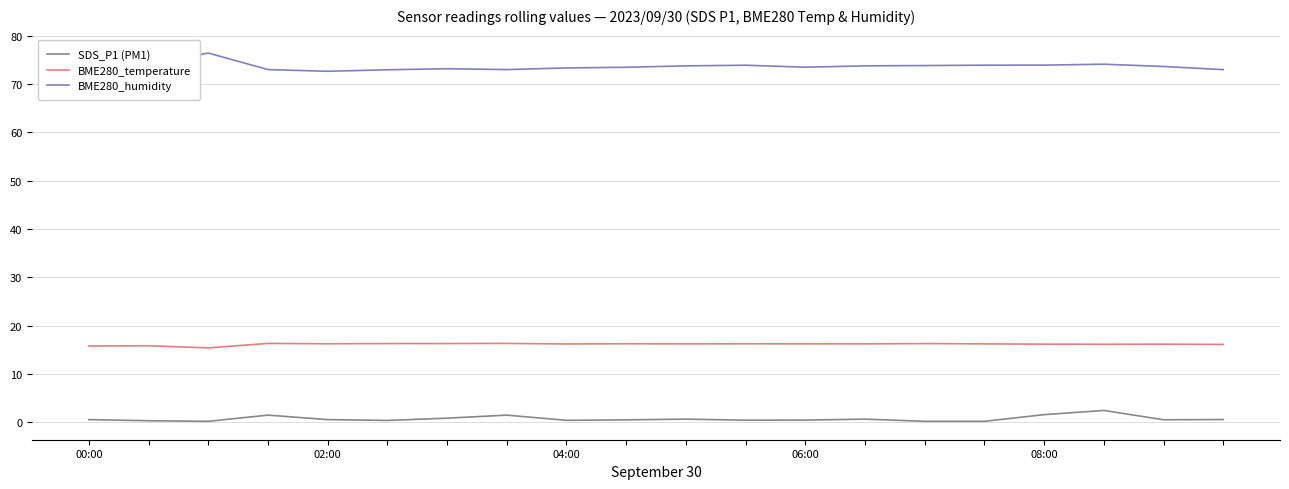

List the series in order of their peak value, highest first.

BME280_humidity, BME280_temperature, SDS_P1 (PM1)